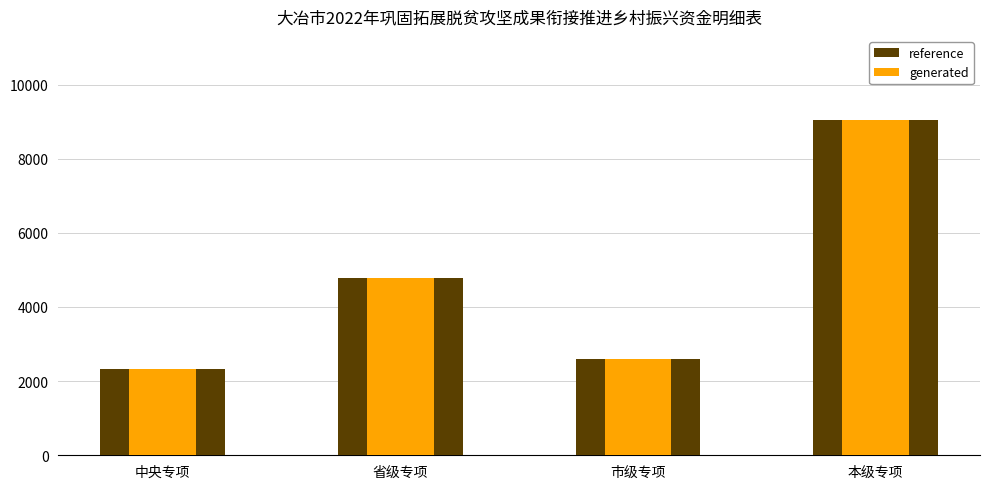

What is the lowest value of the reference series?

2332.0